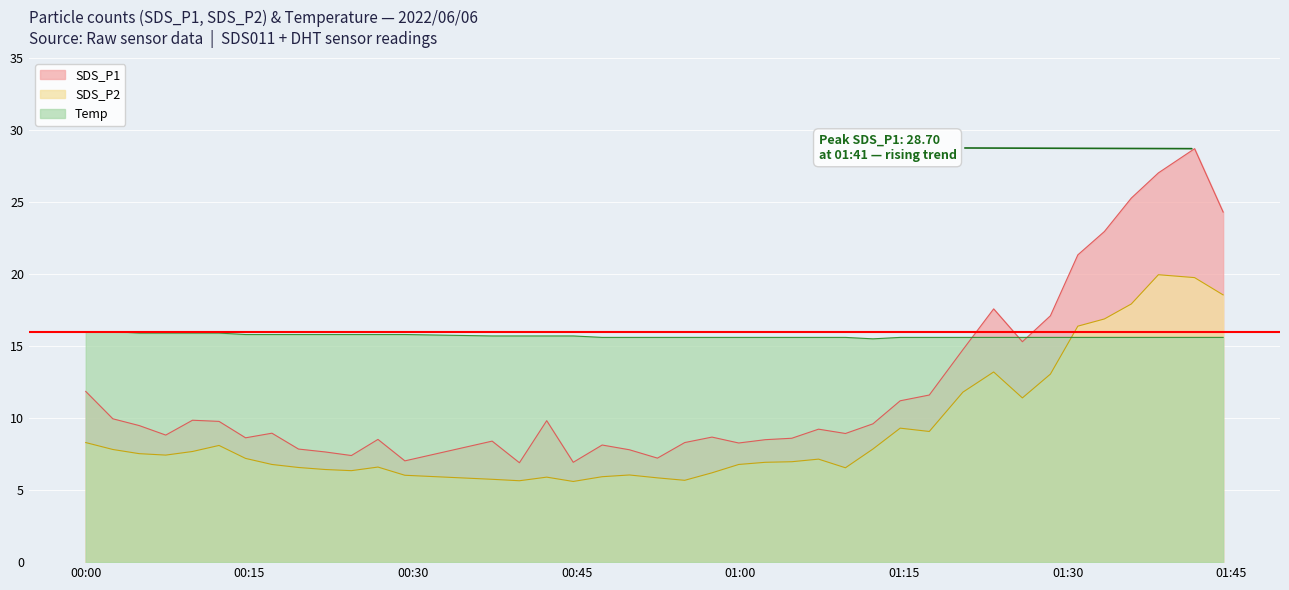

What is the approximate value of Temp at 2022/06/06 00:09:47?

15.9